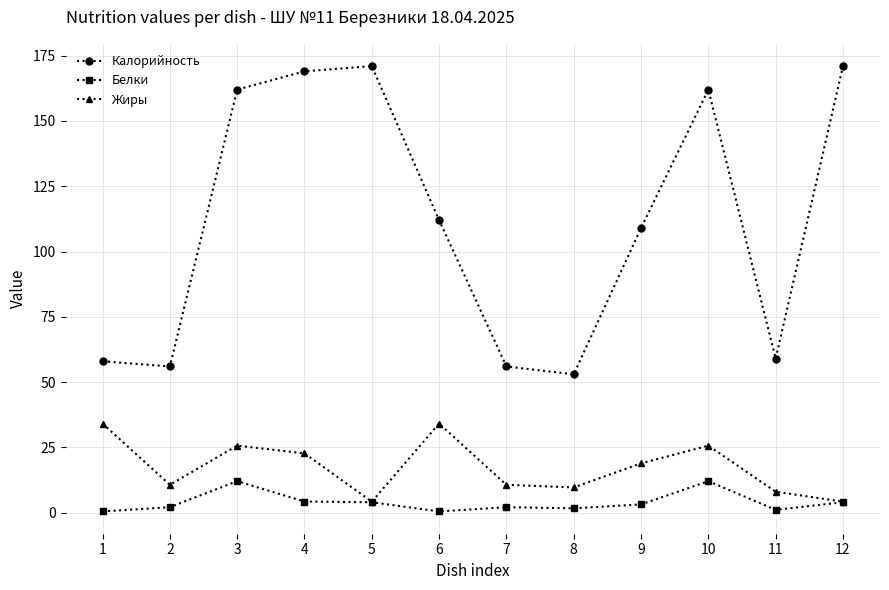

What is the greatest value displayed?

171.0